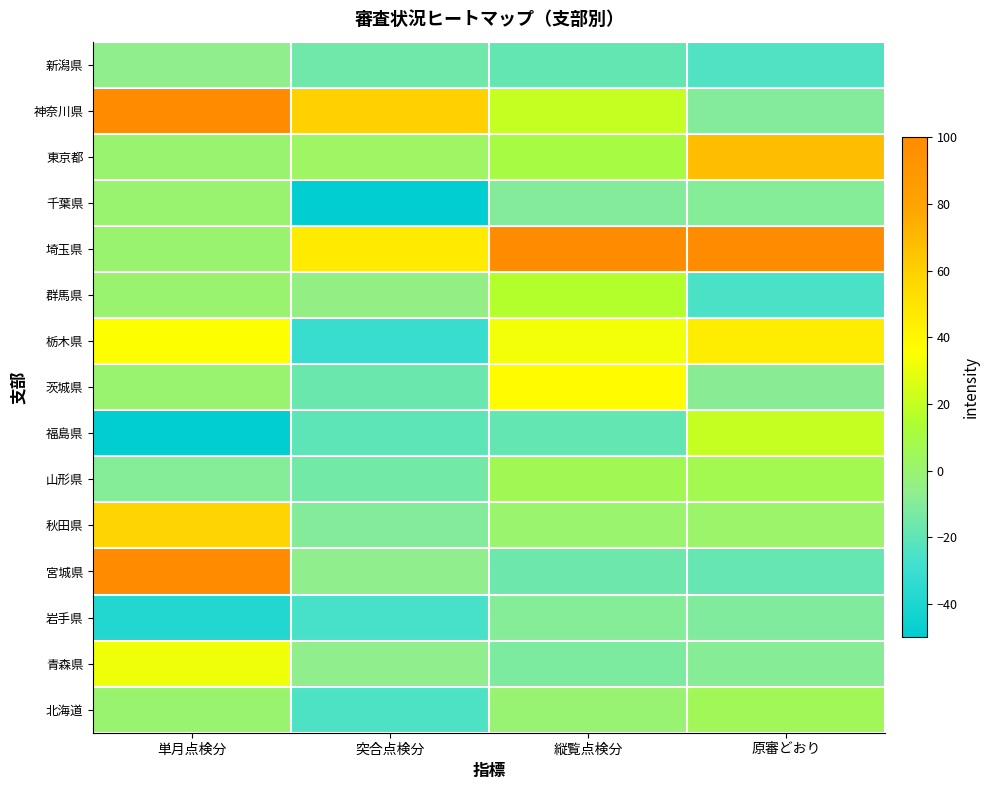

At how many categories does at least one series exceed 44?

4